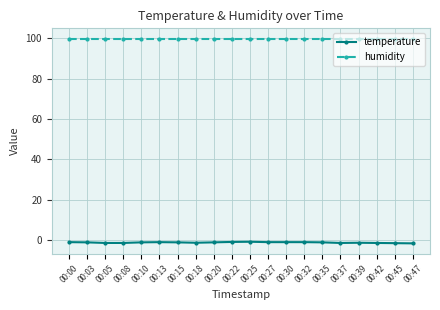

Which series has the largest total across all categories?

humidity